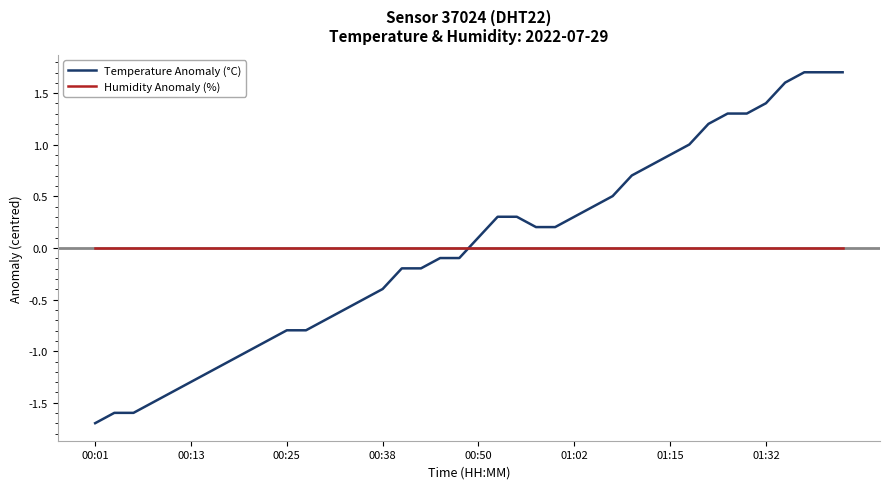

Does the chart have visible grid lines?

No